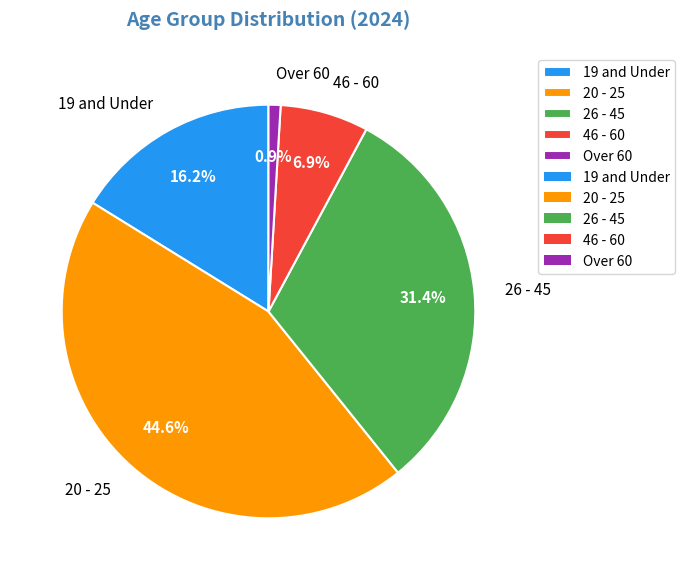

To the nearest percent, what is the average slice percentage?

20%